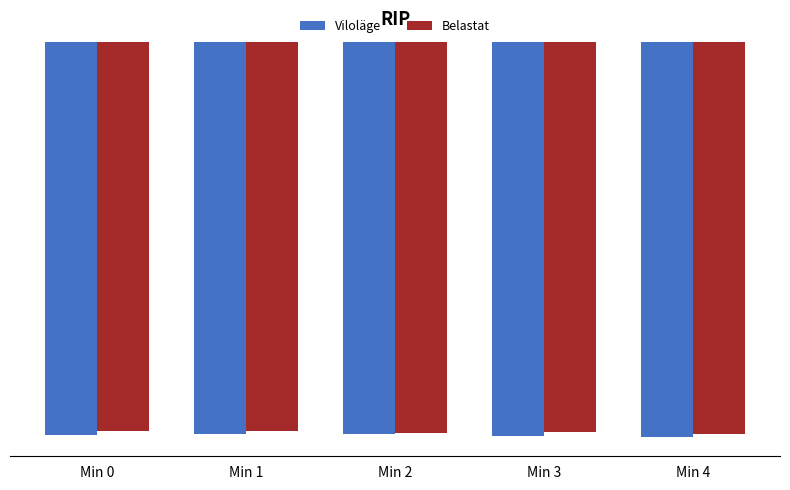

Count the number of data series in this chart.

2